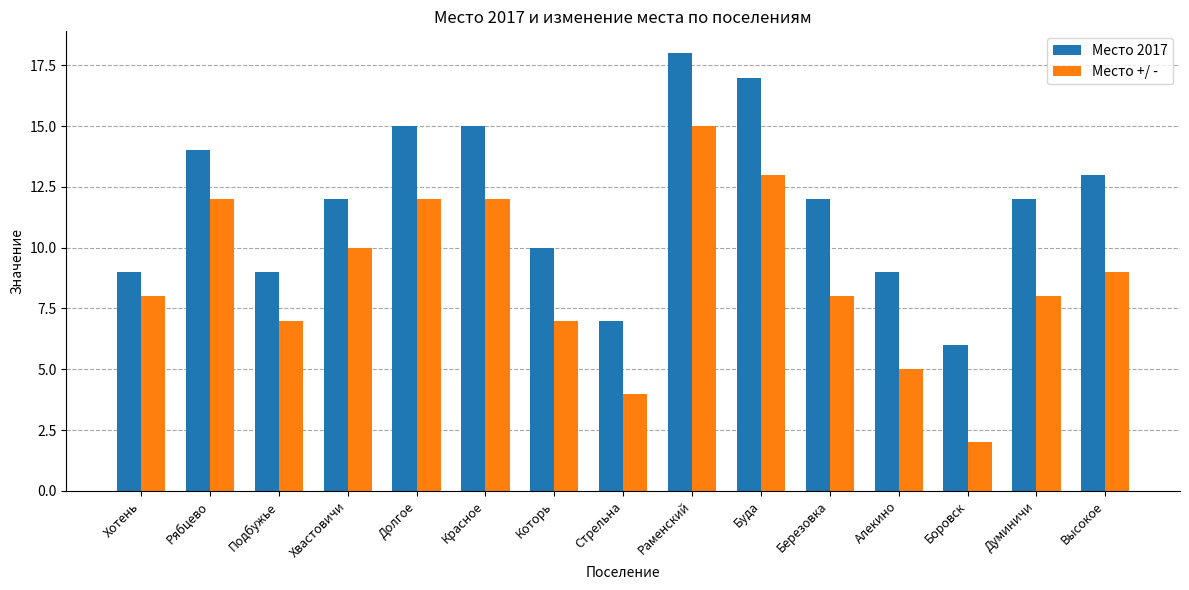

The Место +/ - series shows 2 at Боровск. True or false?

True